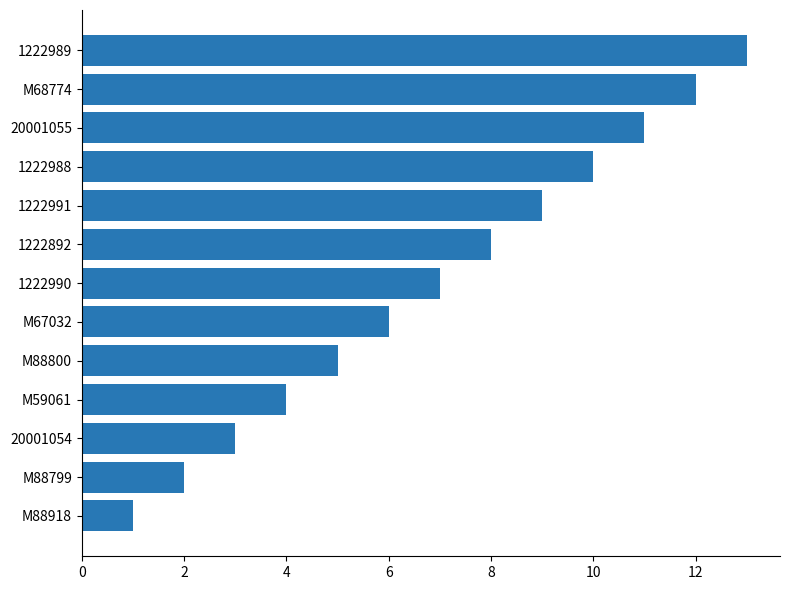

What is the change in value from M88799 to 1222990?

+5